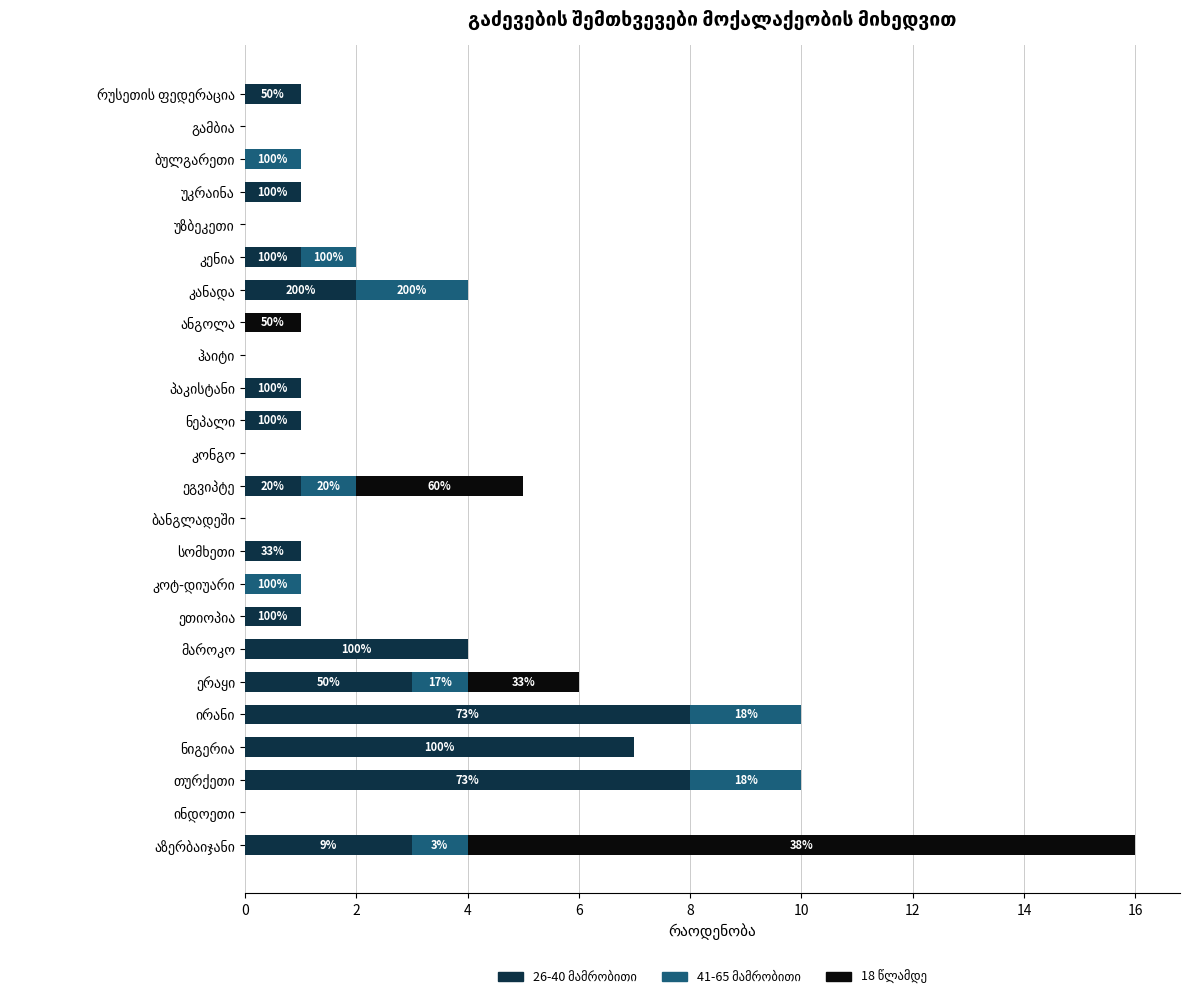

Count the number of categories in the chart.

24